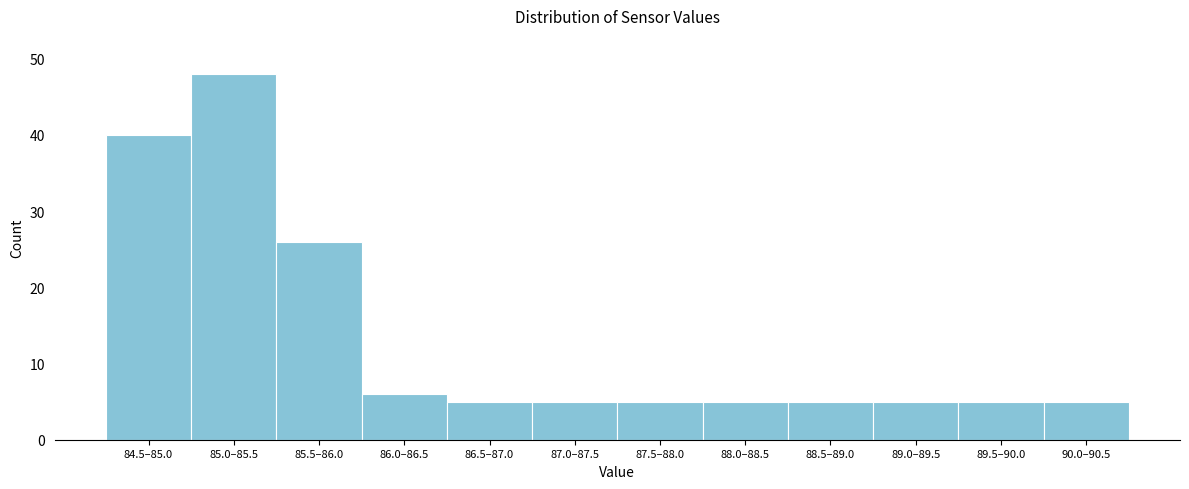

Reading left to right, extract all data points from this chart.

84.5–85.0=40	85.0–85.5=48	85.5–86.0=26	86.0–86.5=6	86.5–87.0=5	87.0–87.5=5	87.5–88.0=5	88.0–88.5=5	88.5–89.0=5	89.0–89.5=5	89.5–90.0=5	90.0–90.5=5